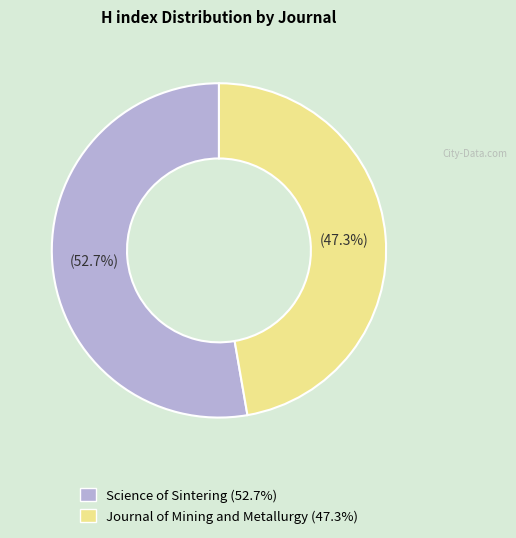

Do Science of Sintering and Journal of Mining and Metallurgy together represent more than half of the pie?

Yes